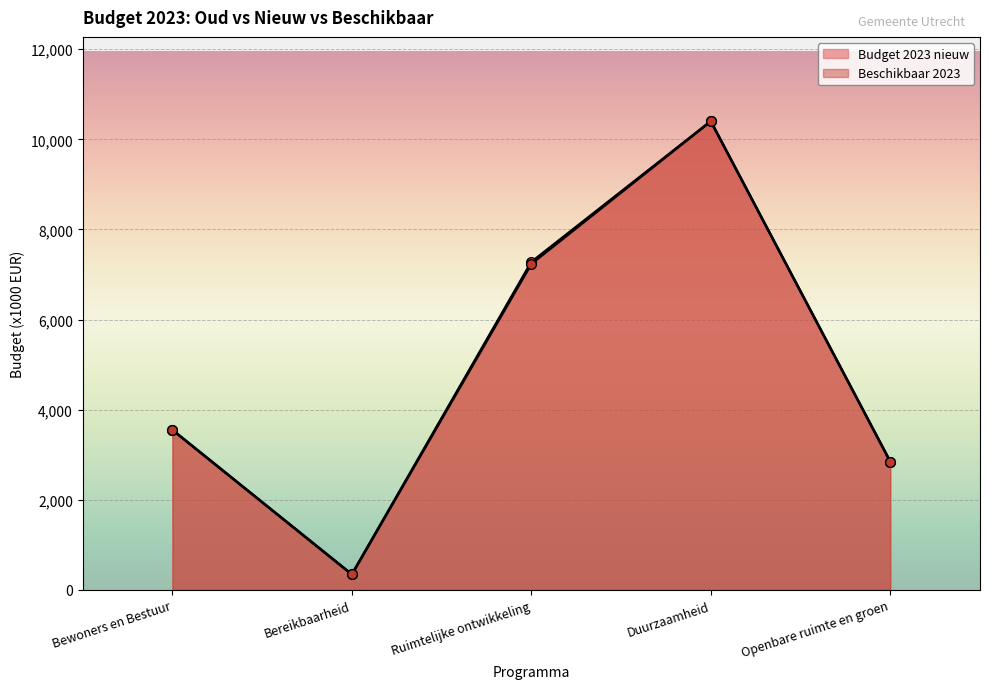

At which category is the sum across all series the highest?

Duurzaamheid